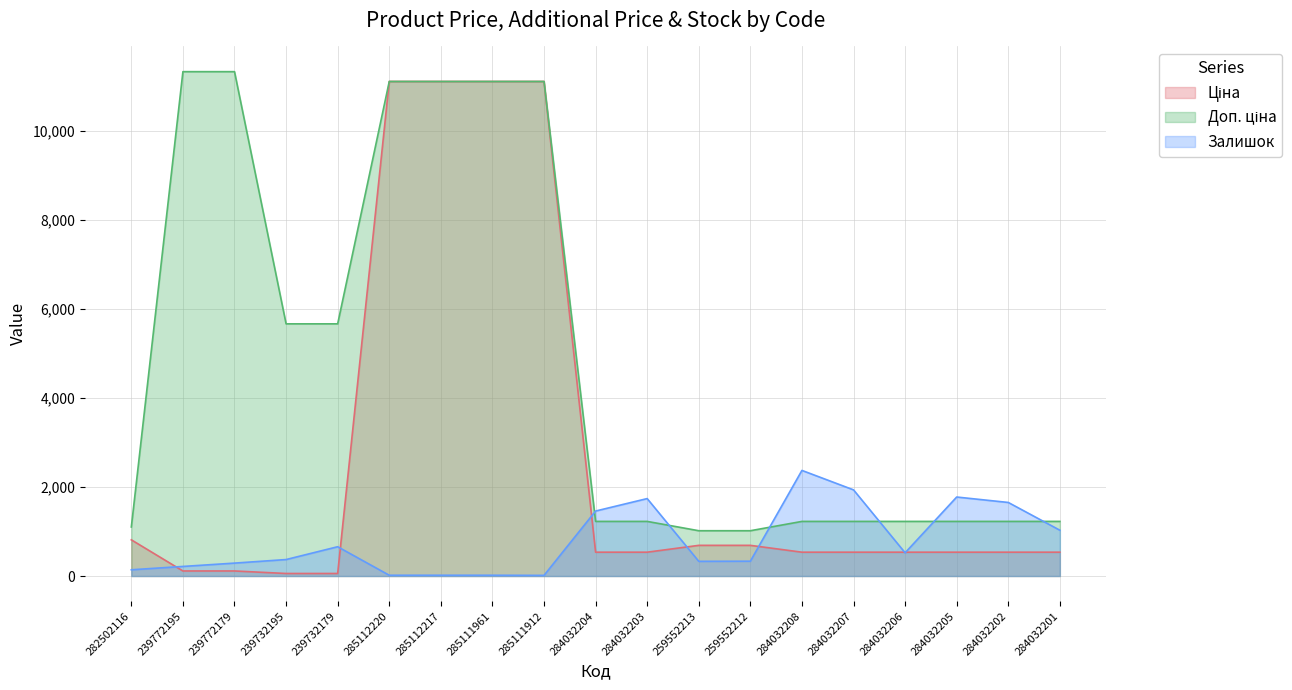

What position from the right is 285112220?

14